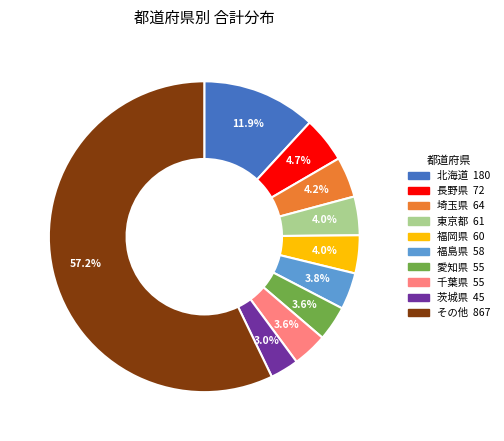

Does any single category account for the majority?

Yes